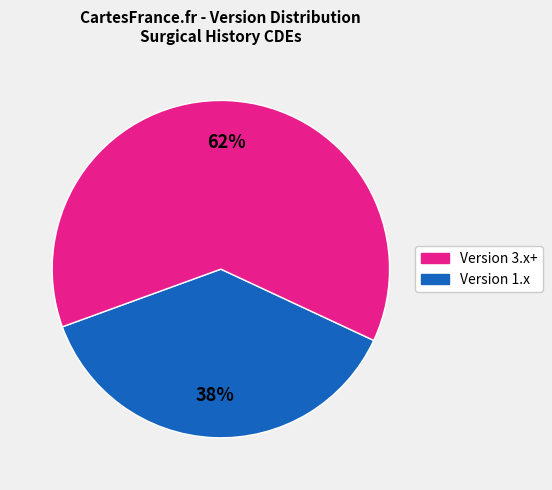

Is there any slice that represents more than half of the pie?

Yes